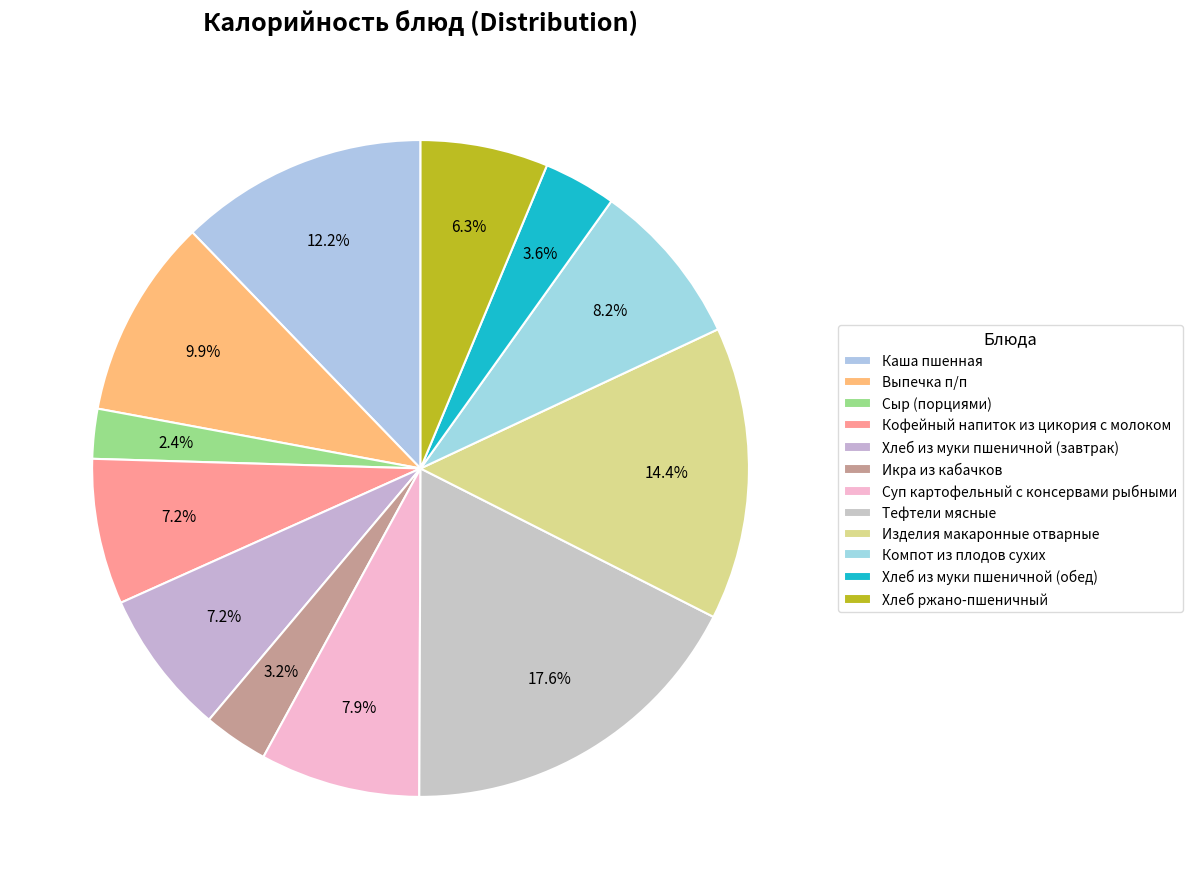

How many segments does this pie chart have?

12